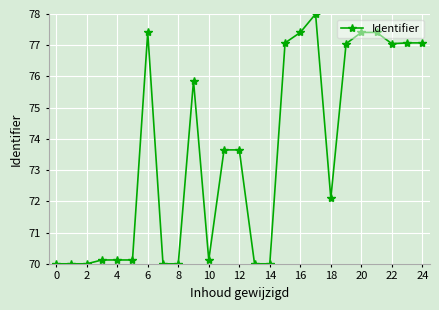

What is the value of the 19th point from the left?

72.1